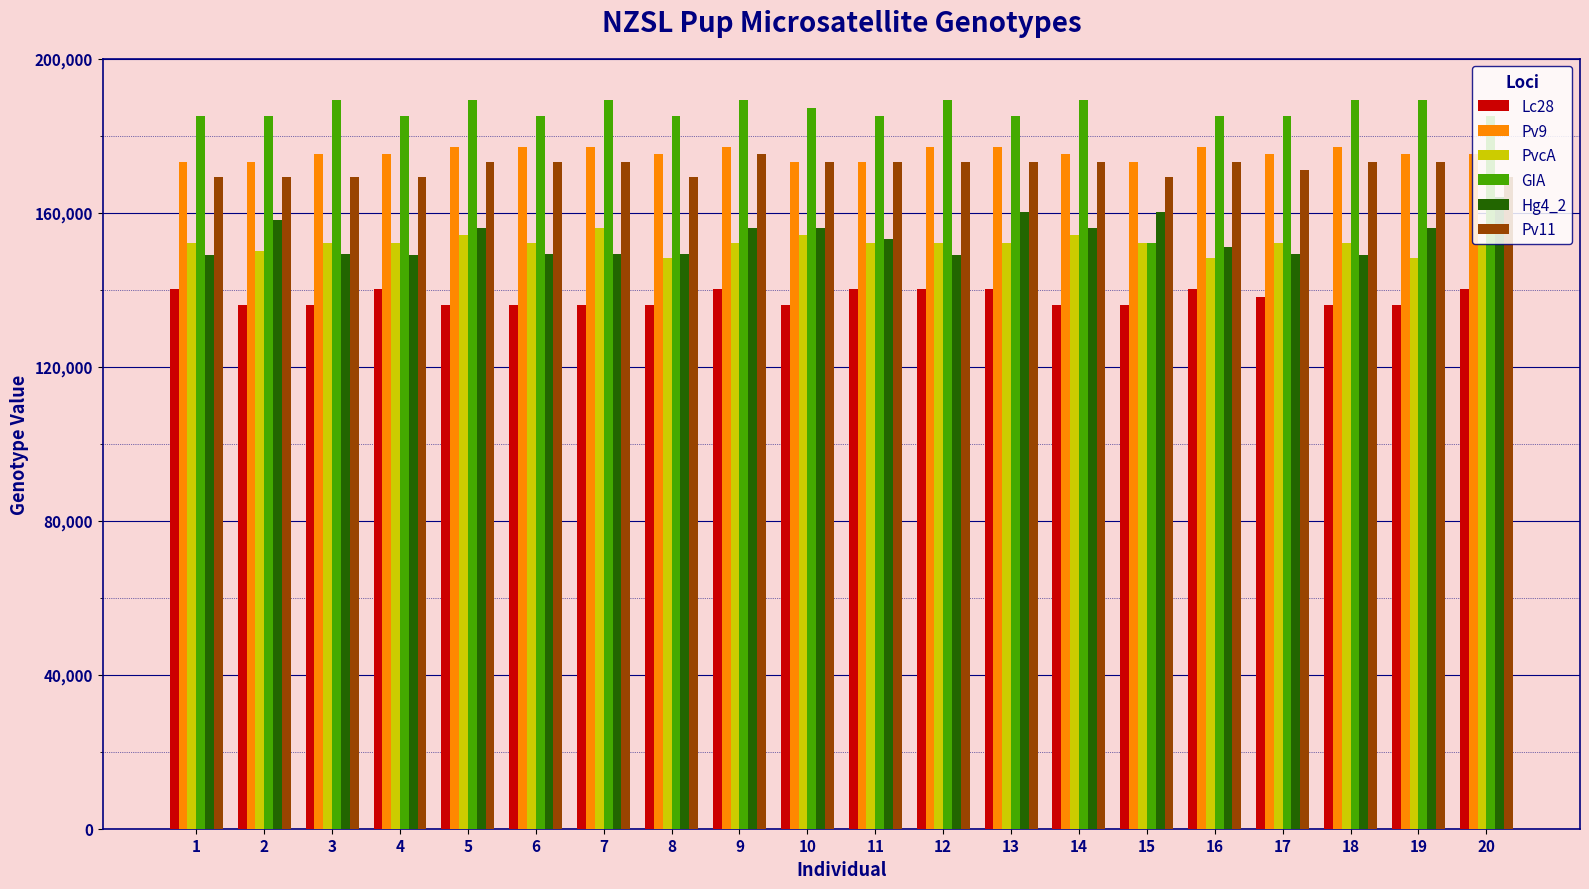

The value of Lc28 at 2 is 136140. True or false?

True